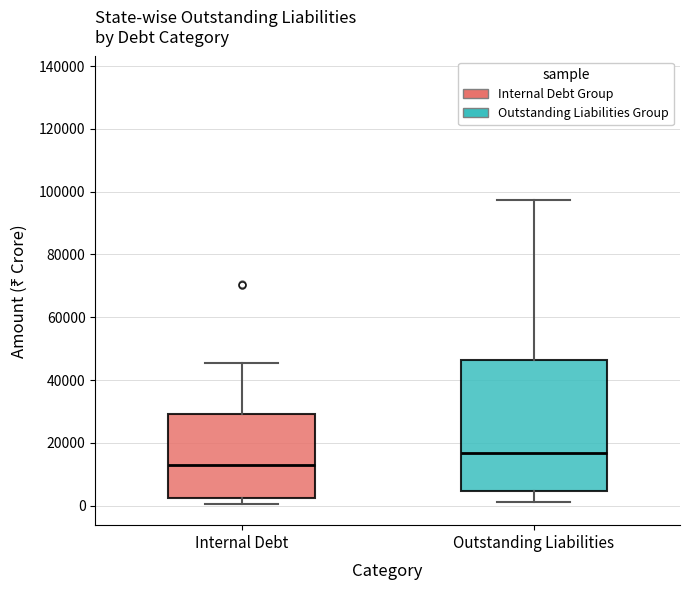

Which box is the tallest, from its lower edge to its upper edge?

Outstanding Liabilities